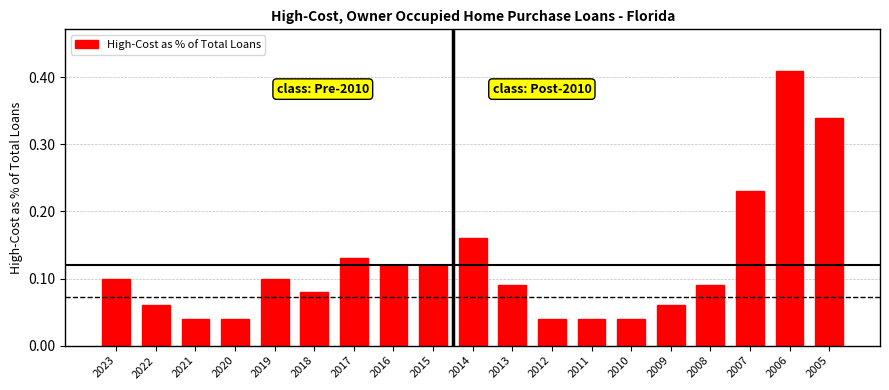

How many values are between 0 and 1?

19